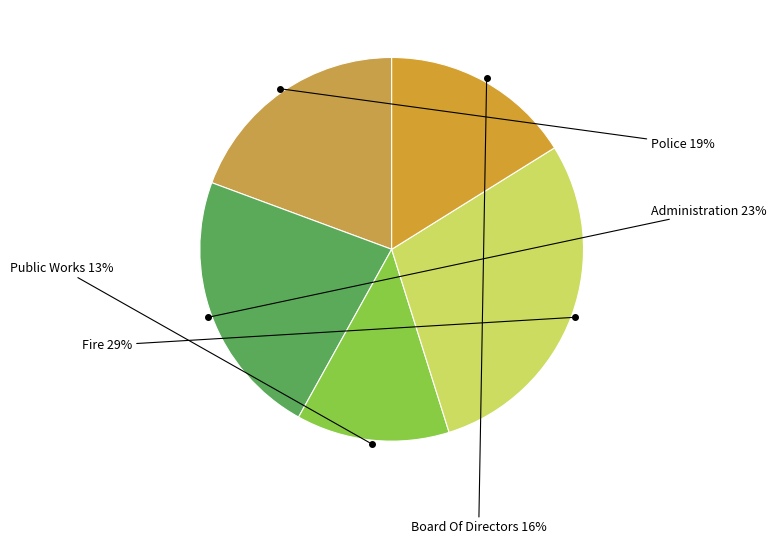

What is the ratio of the value at Public Works to the value at Administration?

0.6